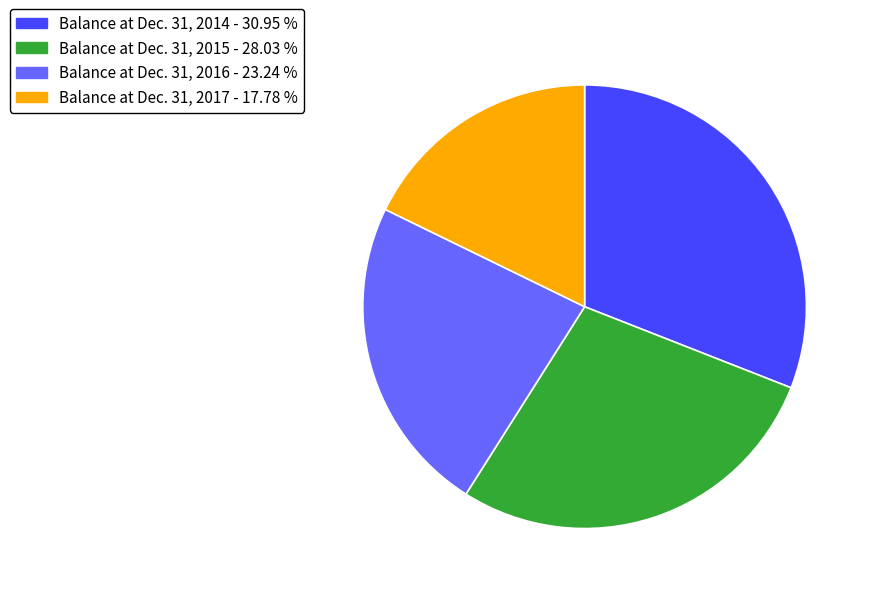

Approximately how many times larger is the value at Balance at Dec. 31, 2015 - 28.03 % compared to Balance at Dec. 31, 2014 - 30.95 %?

0.9